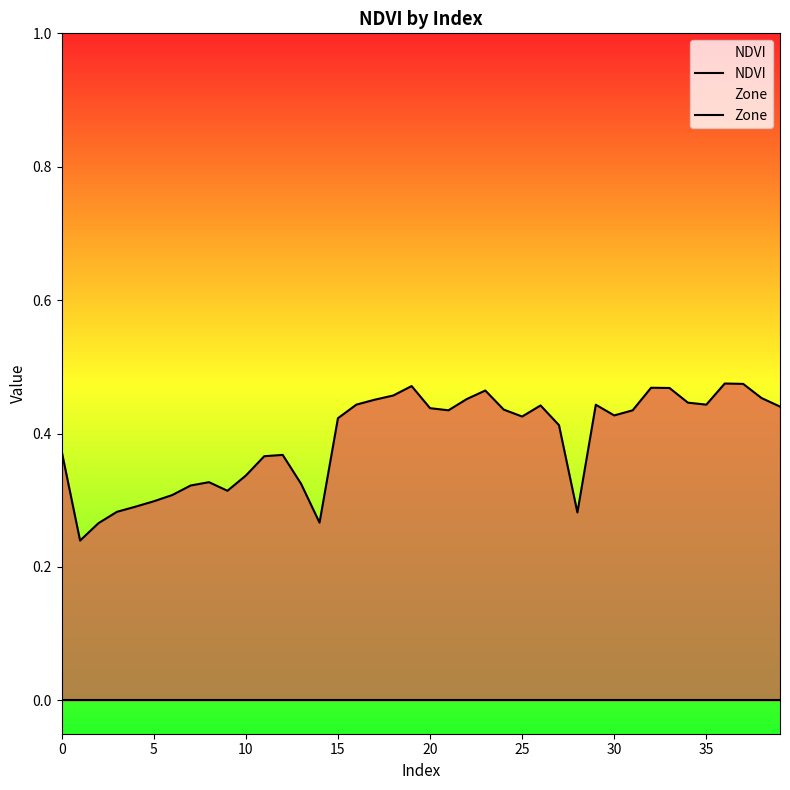

How many series are shown in this chart?

2